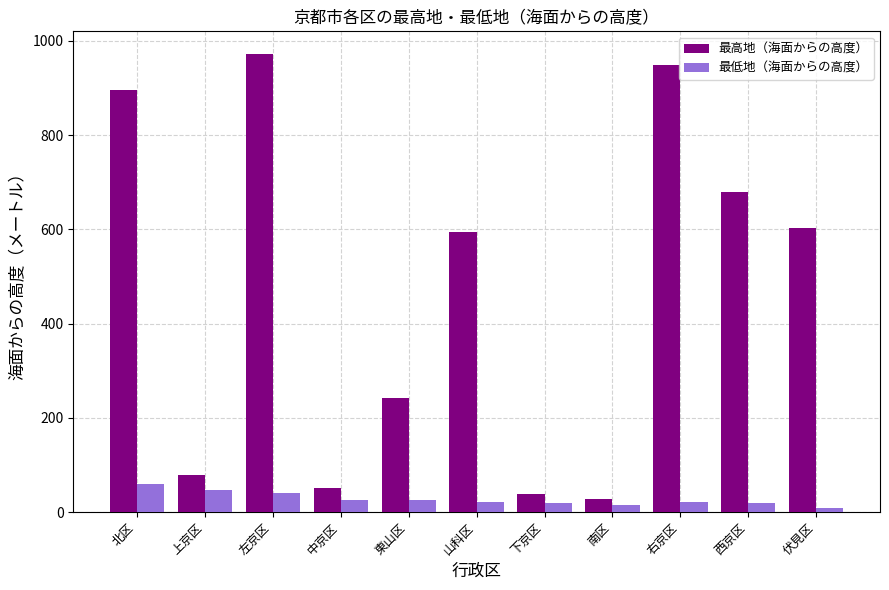

What is the difference between the maximum and minimum values in the 最高地（海面からの高度） series?

943.5